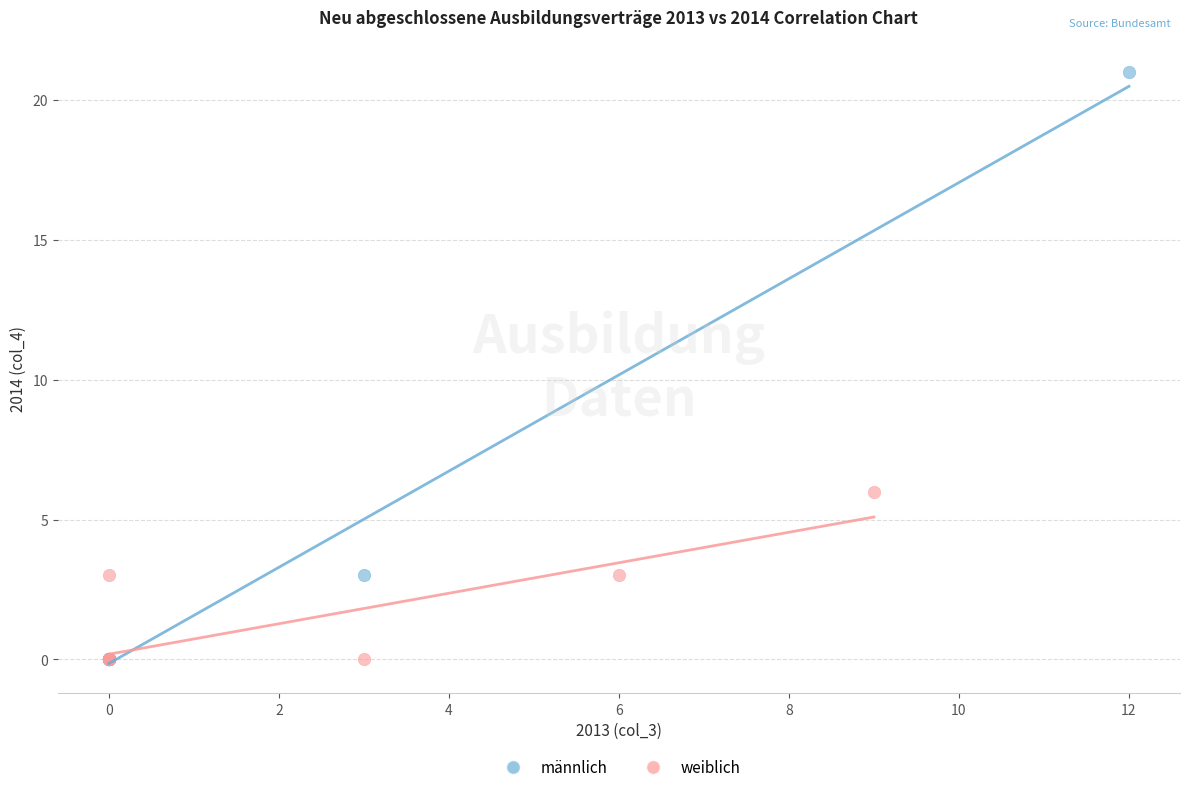

Which series reaches the maximum Y coordinate?

männlich